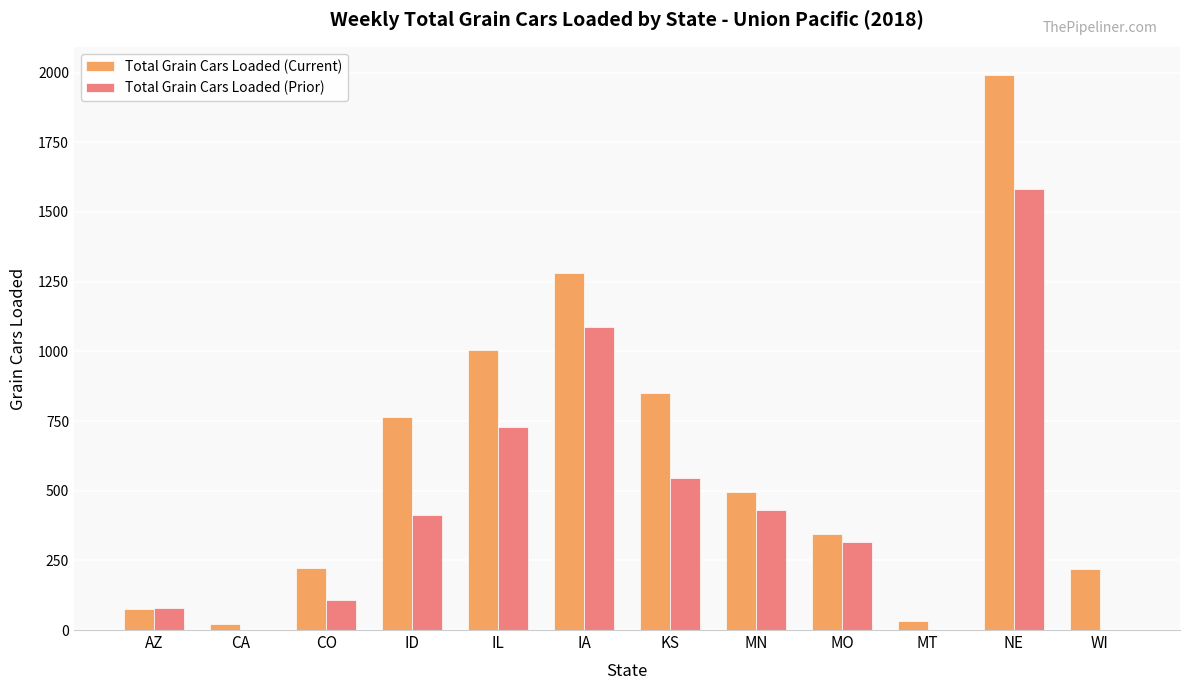

Is the value of Total Grain Cars Loaded (Current) at MO greater than the value of Total Grain Cars Loaded (Prior) at MN?

No